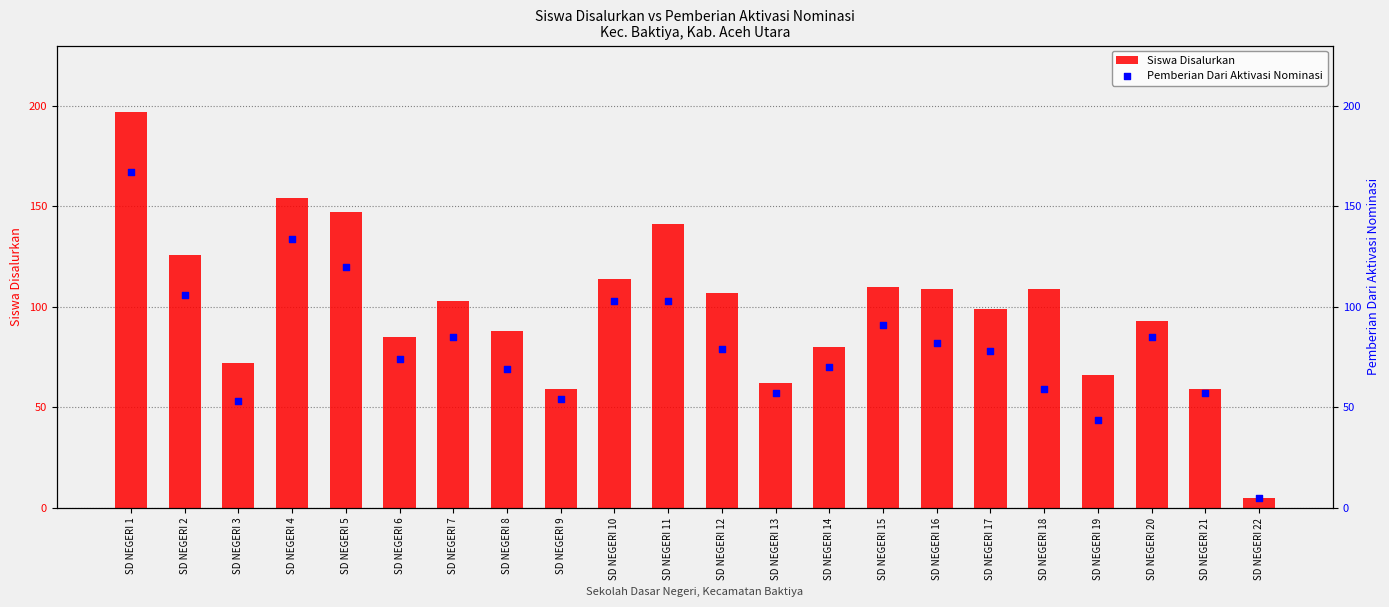

Is the value of Siswa Disalurkan at SD NEGERI 17 greater than the value of Pemberian Dari Aktivasi Nominasi at SD NEGERI 11?

No